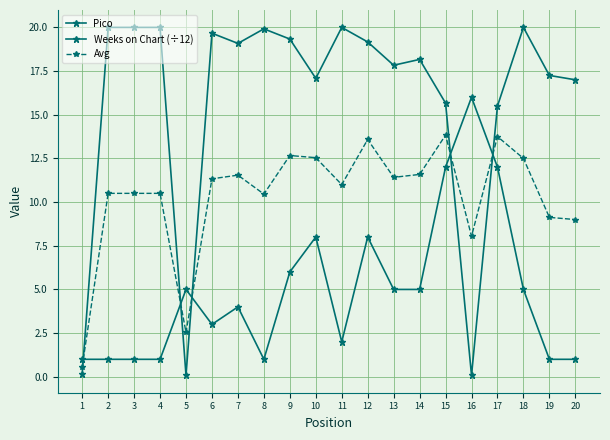

What is the value of the Weeks on Chart (÷12) point at the 18th from the left?

20.0